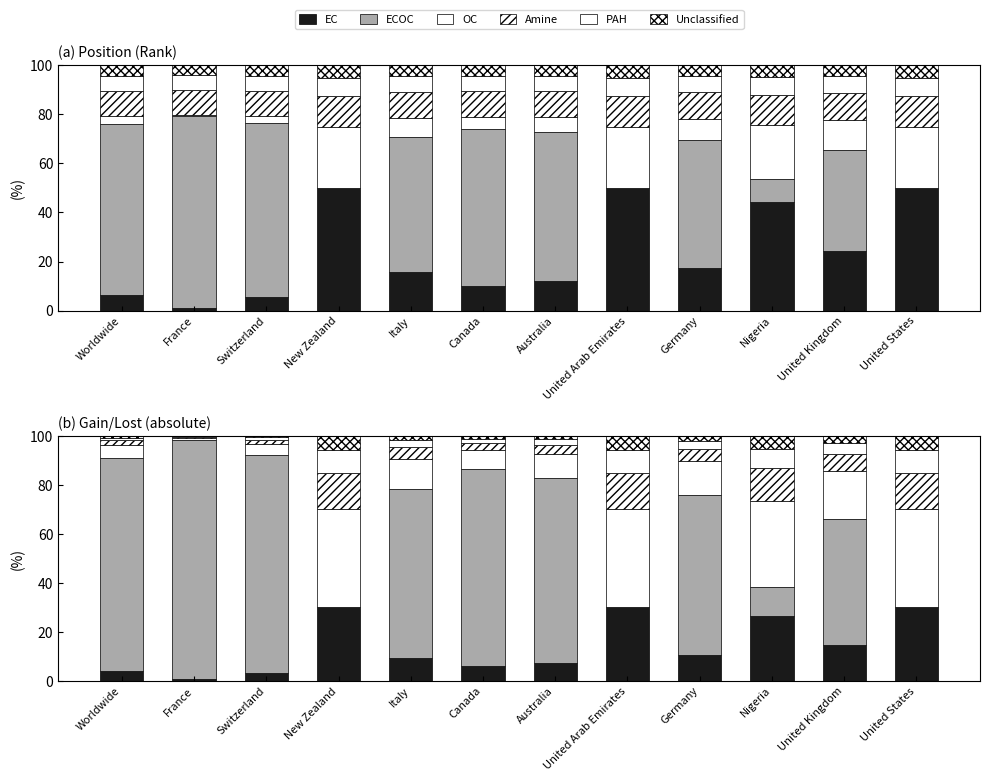

What is the difference between the highest and lowest values at United Arab Emirates?

40.0